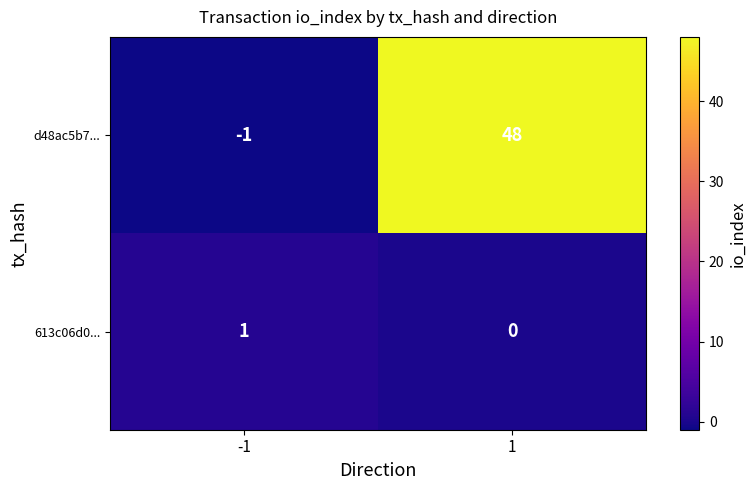

True or false: d48ac5b7... has a value of -1 at -1.

True